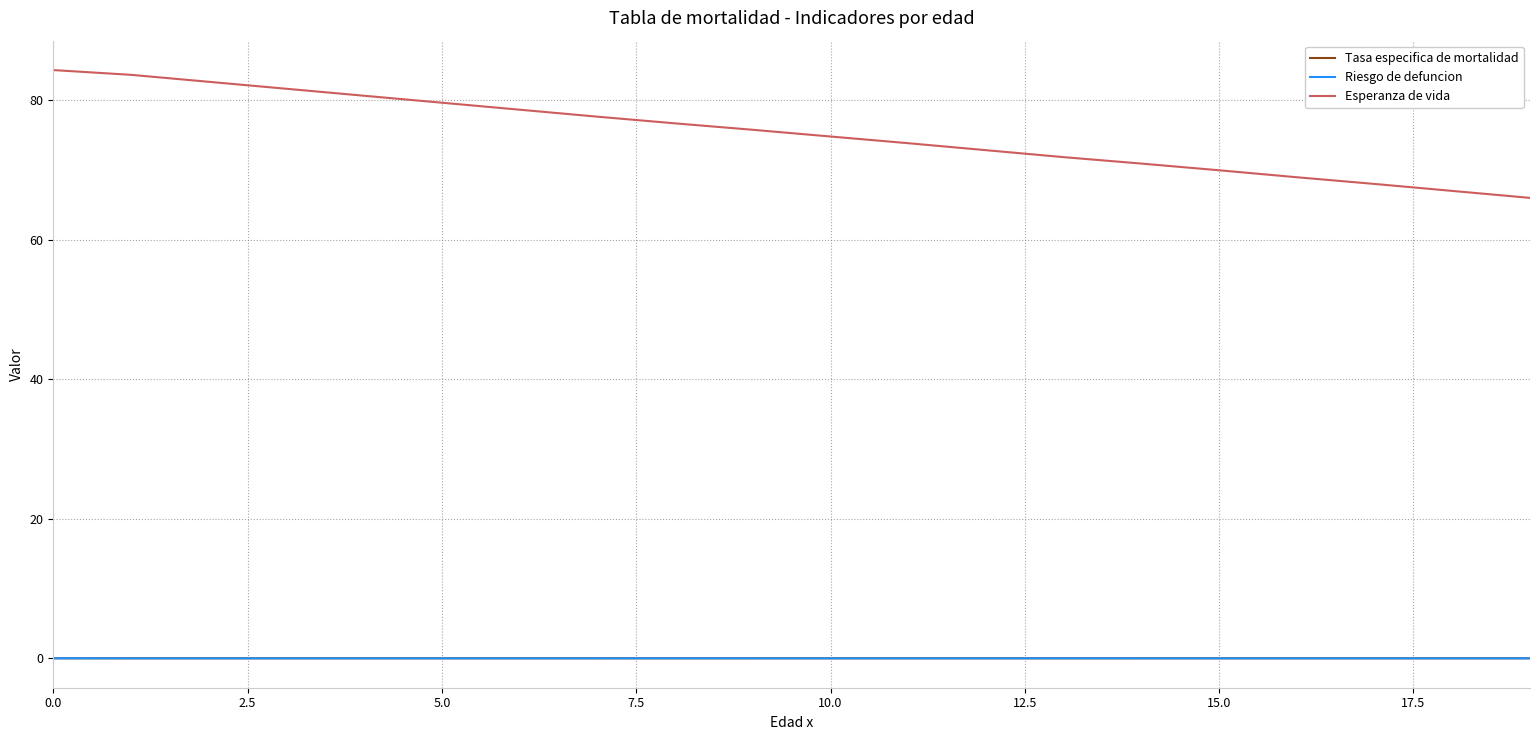

Which series has the widest spread of values?

Esperanza de vida